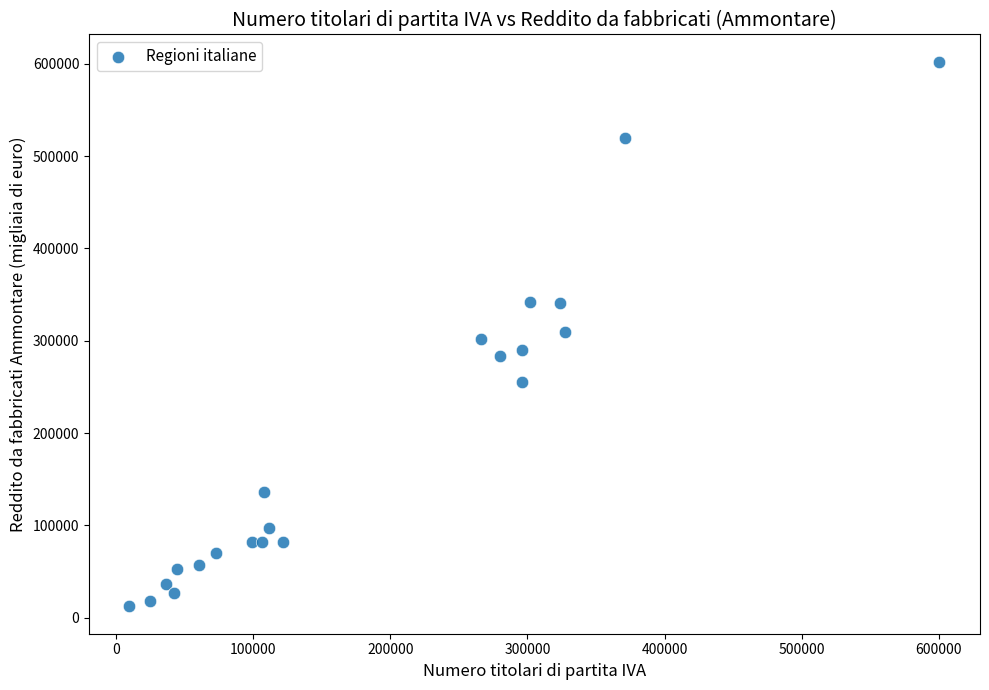

What is the range of Y values (max minus min)?

590460